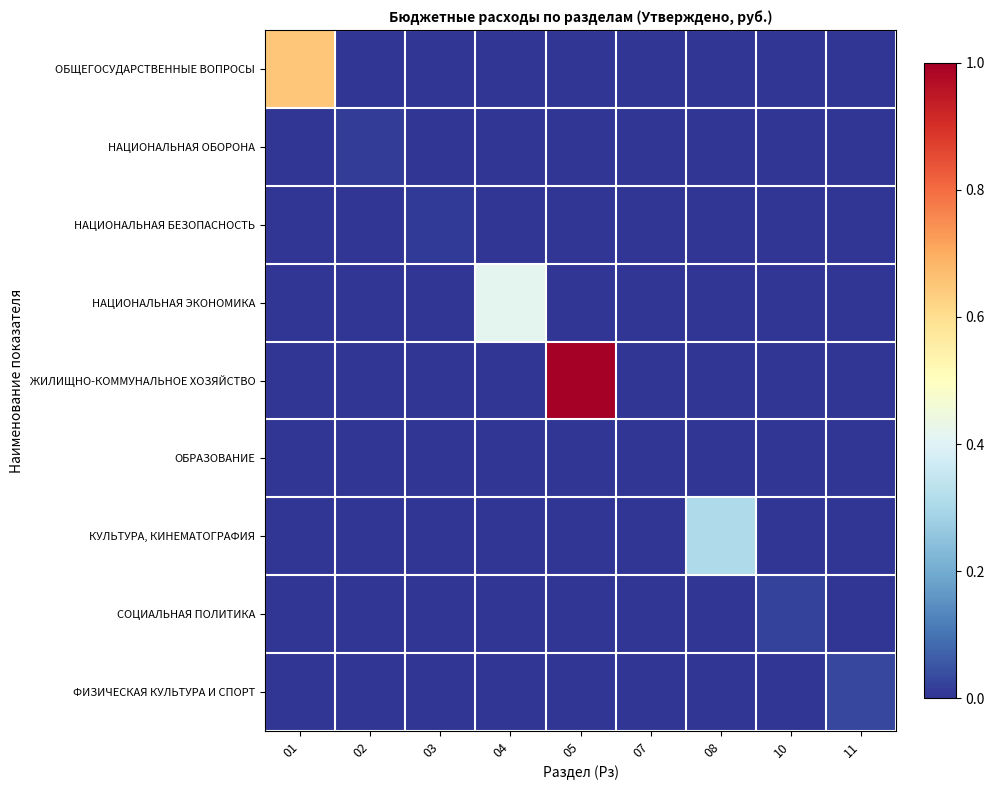

Rank the series by their maximum value, from lowest to highest.

ОБРАЗОВАНИЕ, НАЦИОНАЛЬНАЯ БЕЗОПАСНОСТЬ, НАЦИОНАЛЬНАЯ ОБОРОНА, СОЦИАЛЬНАЯ ПОЛИТИКА, ФИЗИЧЕСКАЯ КУЛЬТУРА И СПОРТ, КУЛЬТУРА, КИНЕМАТОГРАФИЯ, НАЦИОНАЛЬНАЯ ЭКОНОМИКА, ОБЩЕГОСУДАРСТВЕННЫЕ ВОПРОСЫ, ЖИЛИЩНО-КОММУНАЛЬНОЕ ХОЗЯЙСТВО